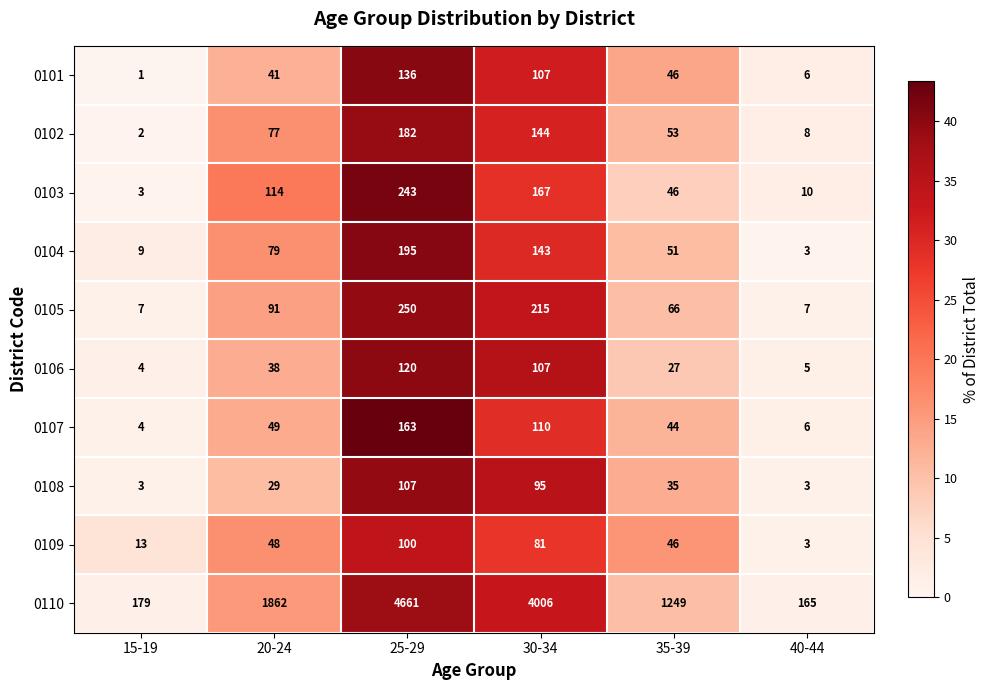

Which category has the highest value across all series?

25-29